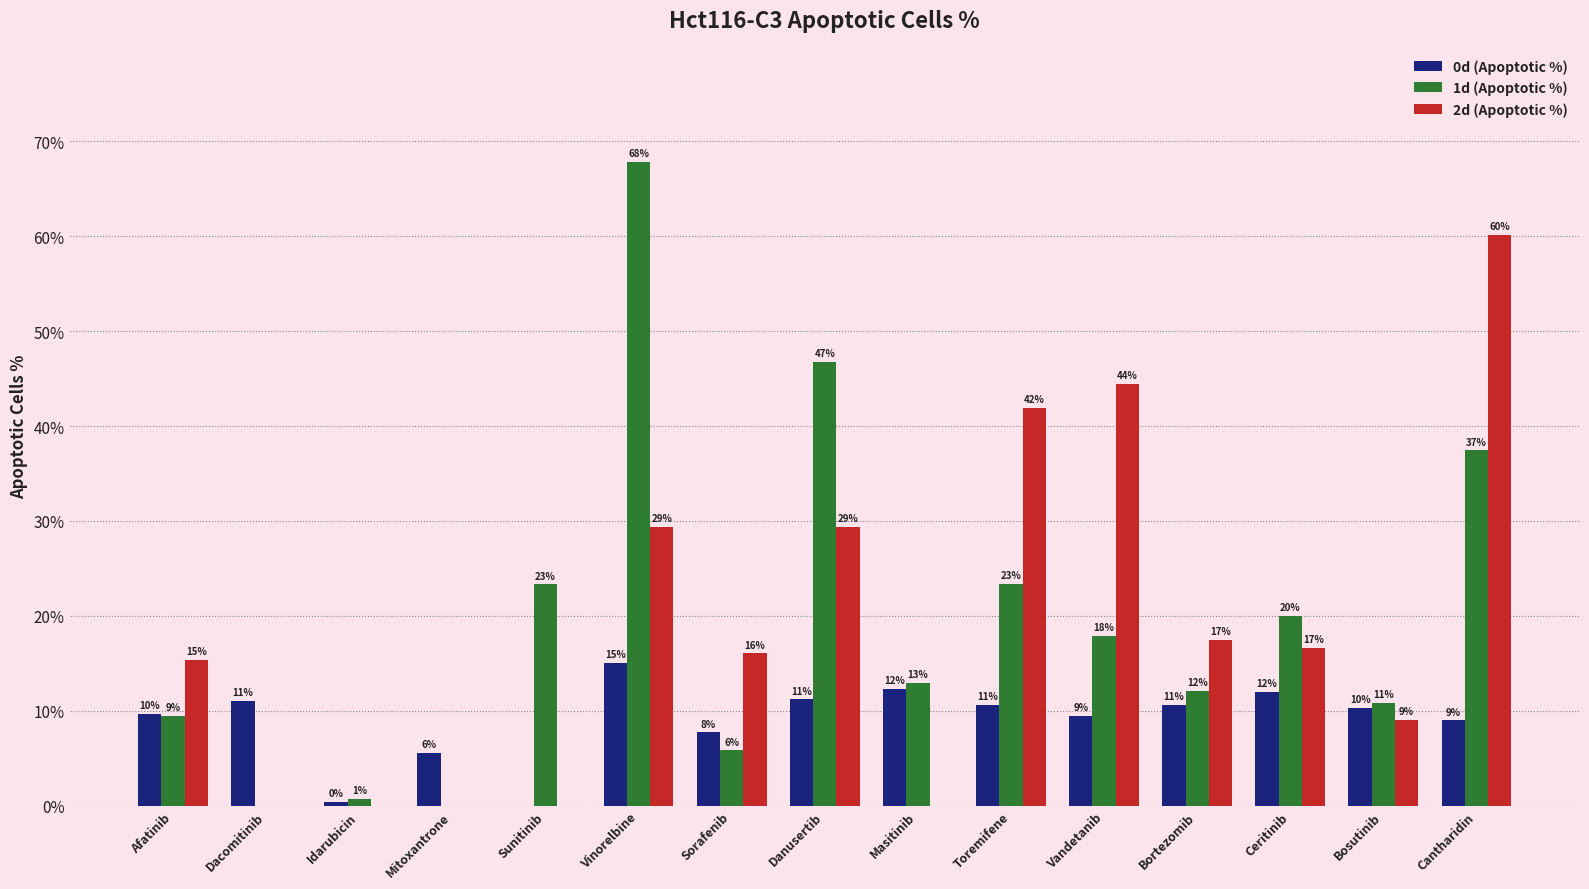

What are all the series names shown in the legend?

0d (Apoptotic %), 1d (Apoptotic %), 2d (Apoptotic %)